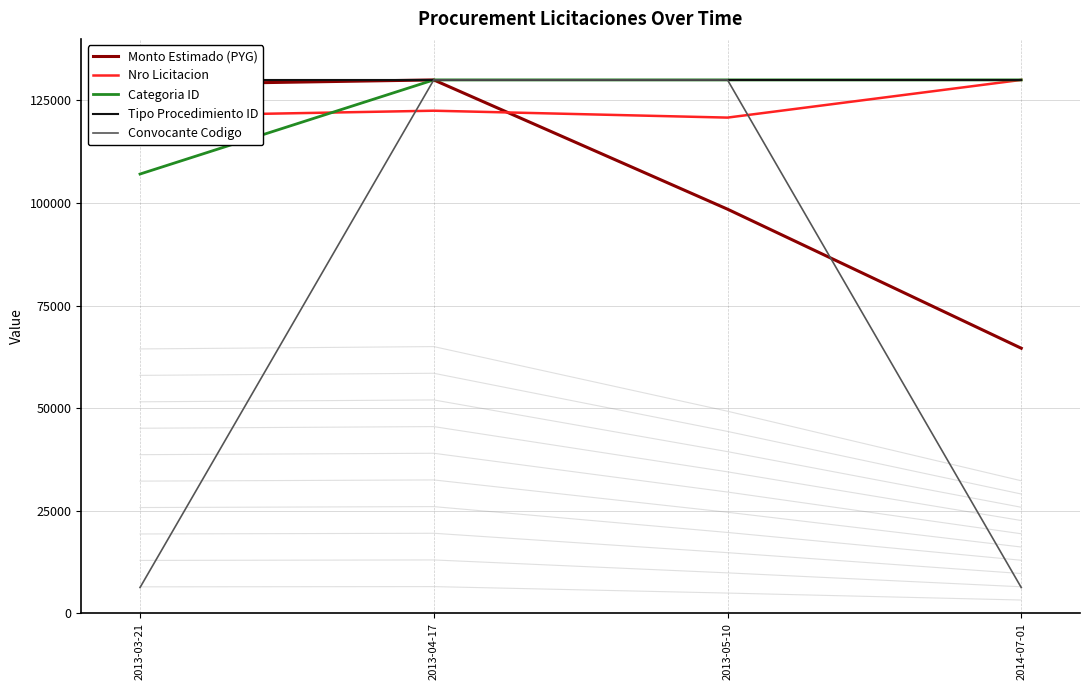

What is the difference between the Convocante Codigo values at 2013-04-17 and 2013-03-21?

123723.5